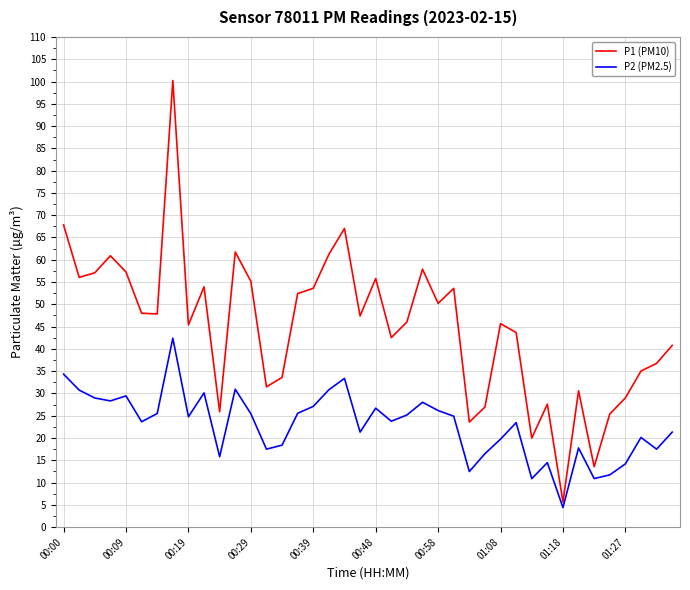

What is the highest value of the P2 (PM2.5) series?

42.4